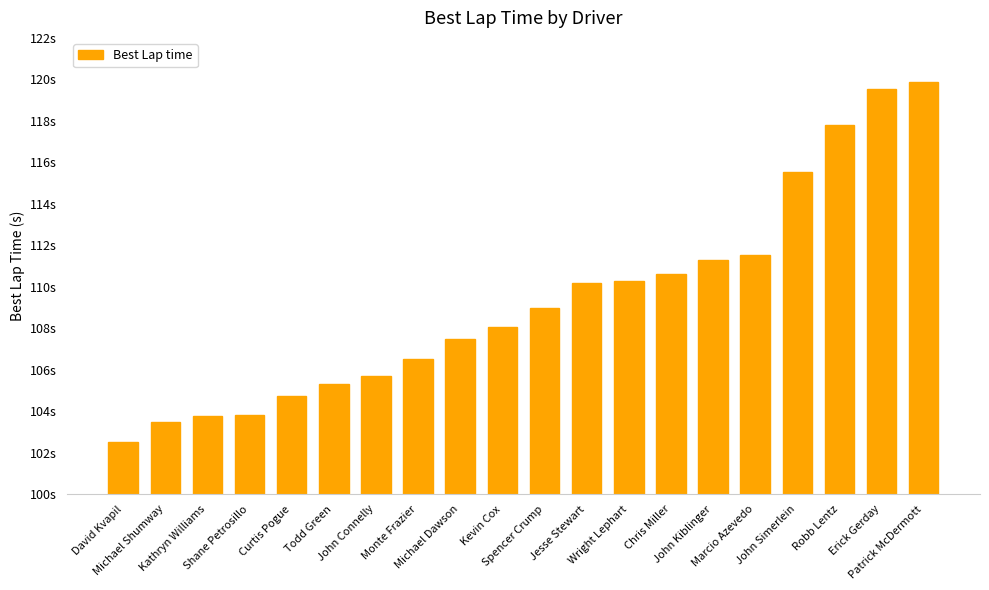

List the labels in order of value, smallest first.

David Kvapil, Michael Shumway, Kathryn Williams, Shane Petrosillo, Curtis Pogue, Todd Green, John Connelly, Monte Frazier, Michael Dawson, Kevin Cox, Spencer Crump, Jesse Stewart, Wright Lephart, Chris Miller, John Kiblinger, Marcio Azevedo, John Simerlein, Robb Lentz, Erick Gerday, Patrick McDermott